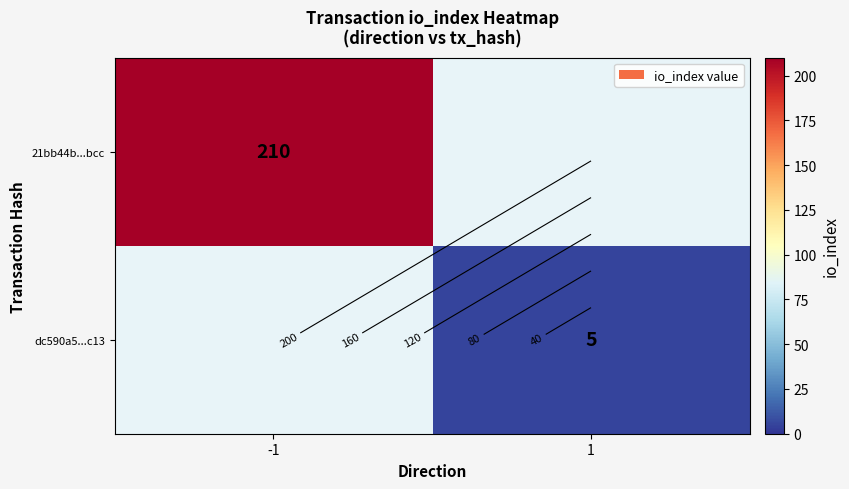

List the series in order of their overall mean, highest first.

21bb44b...bcc, dc590a5...c13